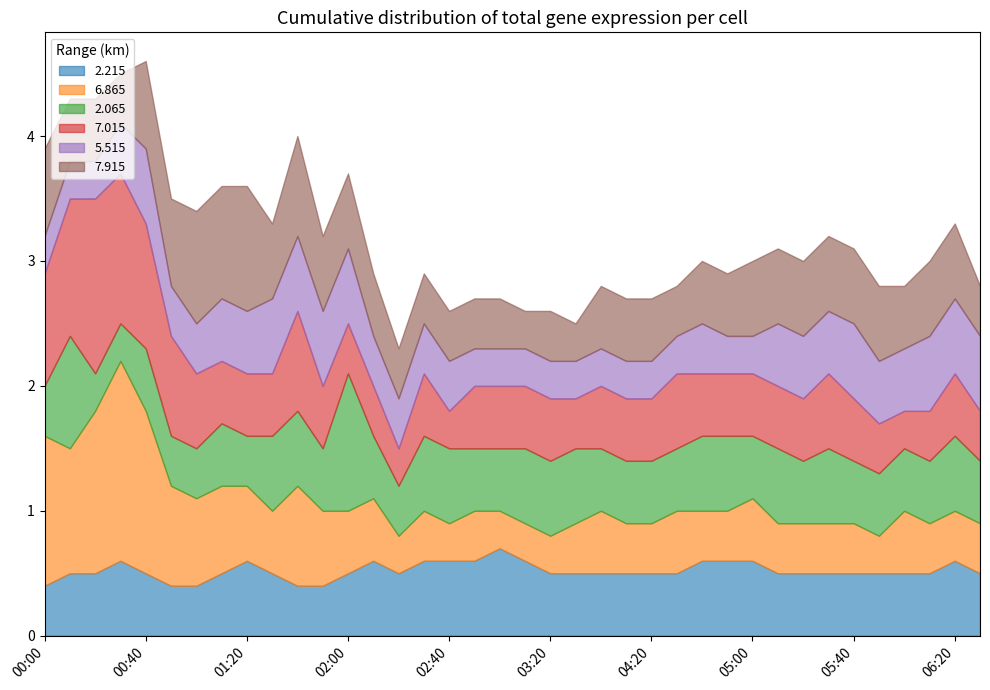

Which series changed the most between 01:20 and 02:20?

7.915